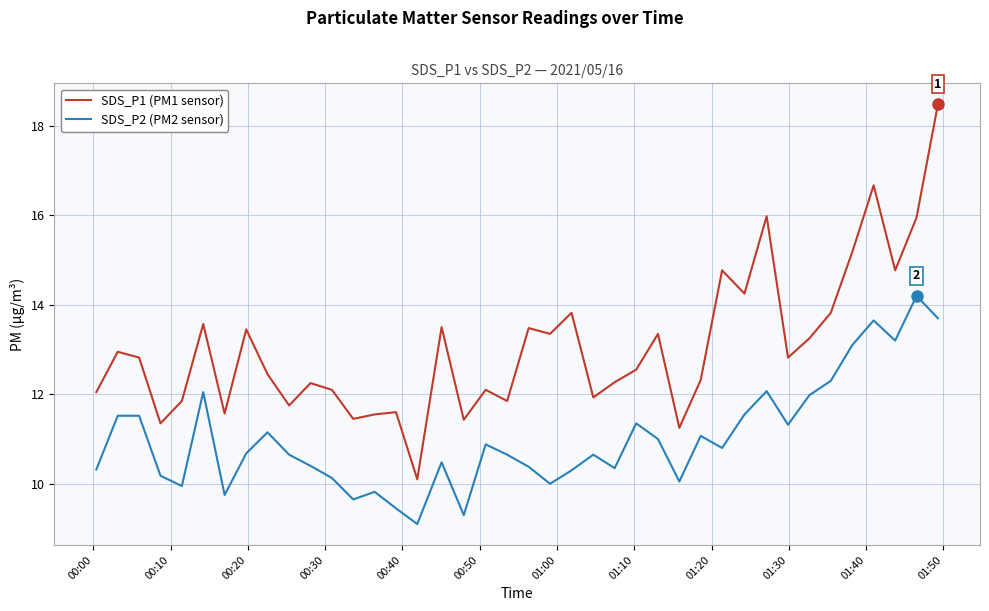

List the series in order of their peak value, highest first.

SDS_P1 (PM1 sensor), SDS_P2 (PM2 sensor)